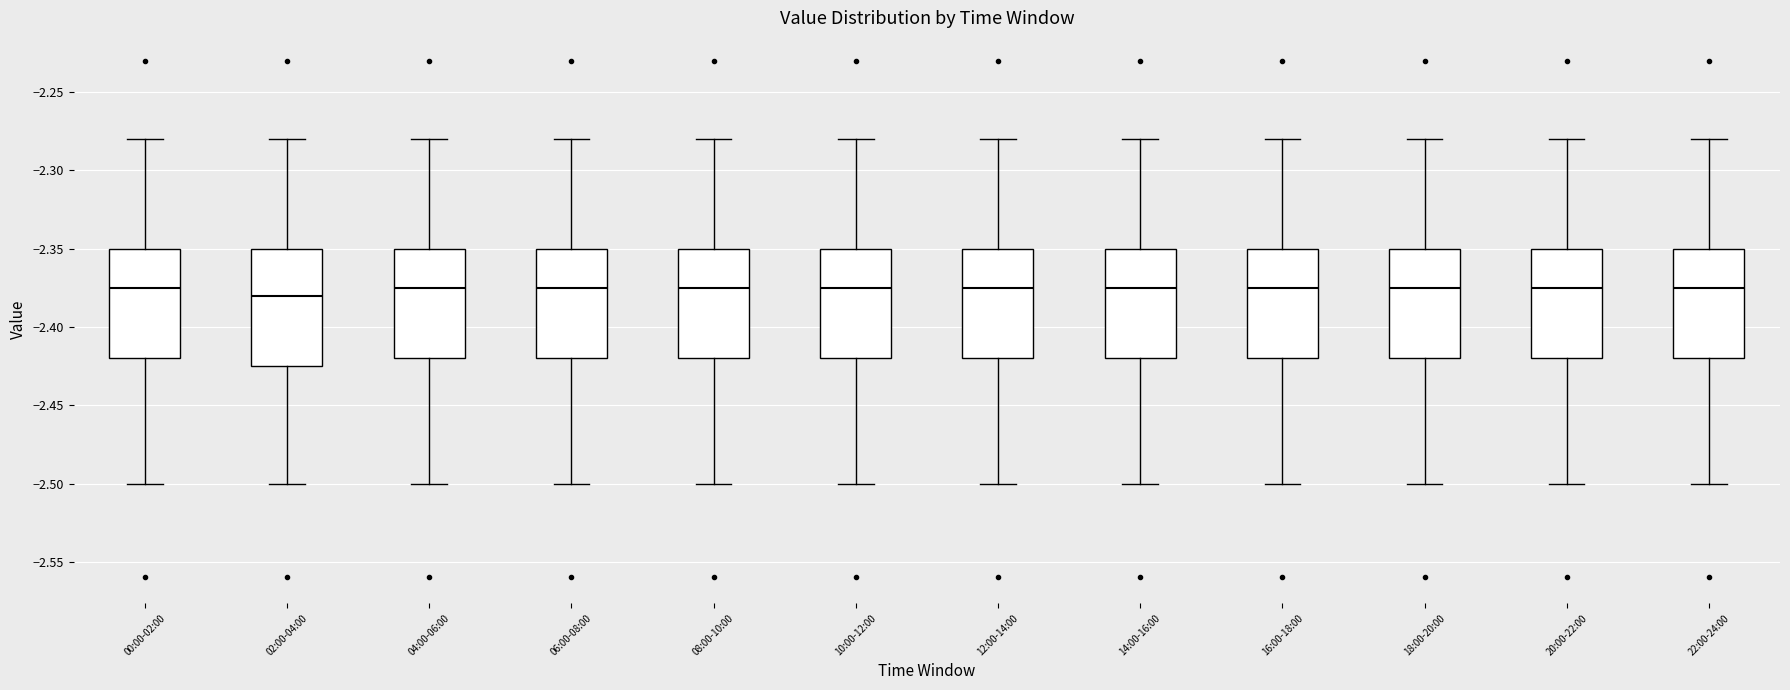

Reading left to right, read every box against the y-axis: the position of its median line, the range the box covers, and the ends of its whiskers. The values are not printed on the chart, so give them approximately, as read against the axis.

00:00-02:00: median -2.375, box -2.420 to -2.350, whiskers -2.500 to -2.280
02:00-04:00: median -2.380, box -2.425 to -2.350, whiskers -2.500 to -2.280
04:00-06:00: median -2.375, box -2.420 to -2.350, whiskers -2.500 to -2.280
06:00-08:00: median -2.375, box -2.420 to -2.350, whiskers -2.500 to -2.280
08:00-10:00: median -2.375, box -2.420 to -2.350, whiskers -2.500 to -2.280
10:00-12:00: median -2.375, box -2.420 to -2.350, whiskers -2.500 to -2.280
12:00-14:00: median -2.375, box -2.420 to -2.350, whiskers -2.500 to -2.280
14:00-16:00: median -2.375, box -2.420 to -2.350, whiskers -2.500 to -2.280
16:00-18:00: median -2.375, box -2.420 to -2.350, whiskers -2.500 to -2.280
18:00-20:00: median -2.375, box -2.420 to -2.350, whiskers -2.500 to -2.280
20:00-22:00: median -2.375, box -2.420 to -2.350, whiskers -2.500 to -2.280
22:00-24:00: median -2.375, box -2.420 to -2.350, whiskers -2.500 to -2.280